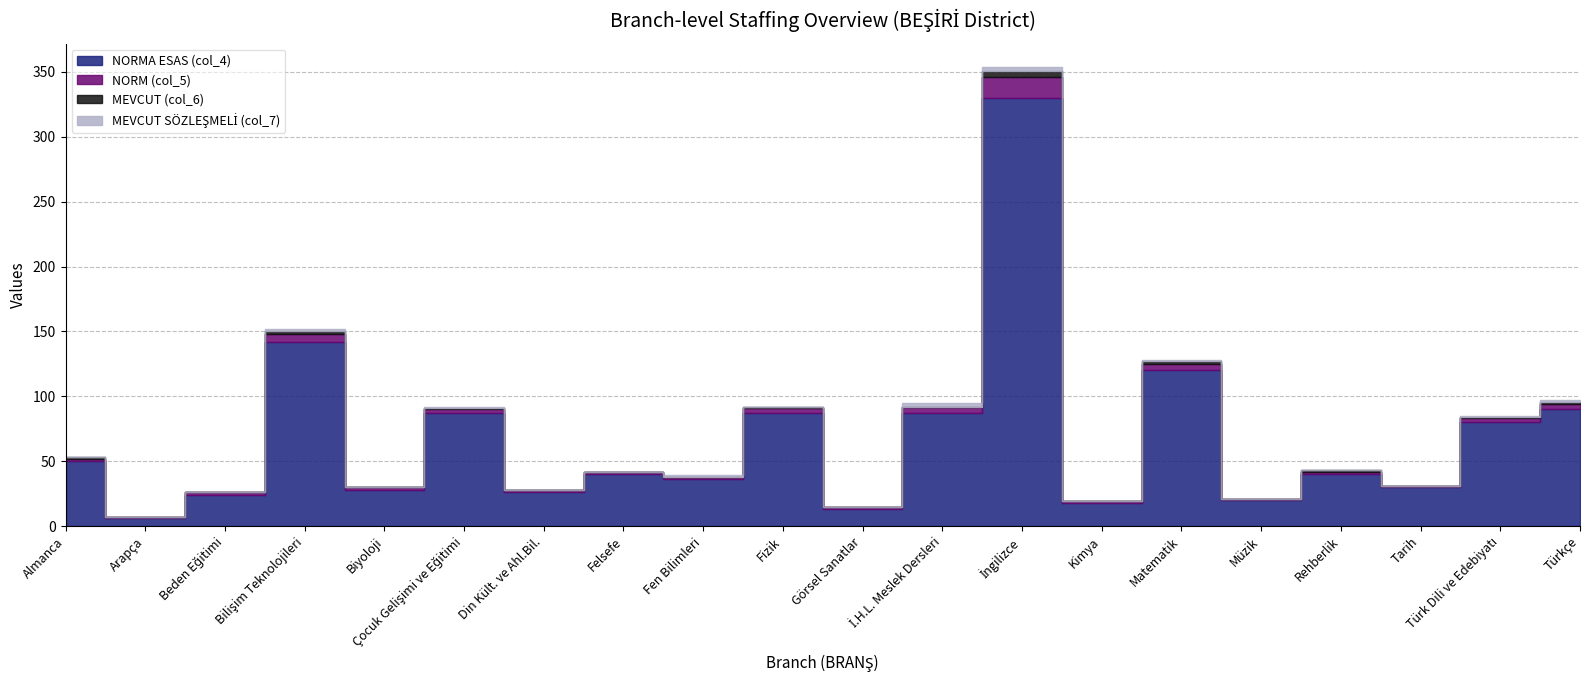

How many series are shown in this chart?

4